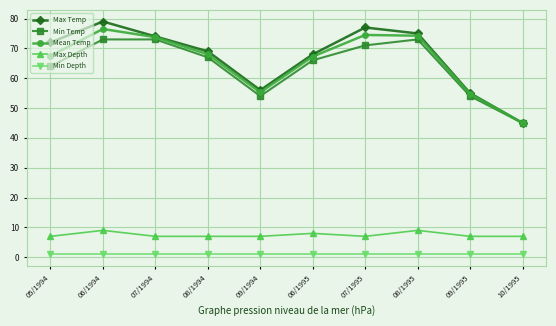

List the series in order of their peak value, lowest first.

Min Depth, Max Depth, Min Temp, Mean Temp, Max Temp